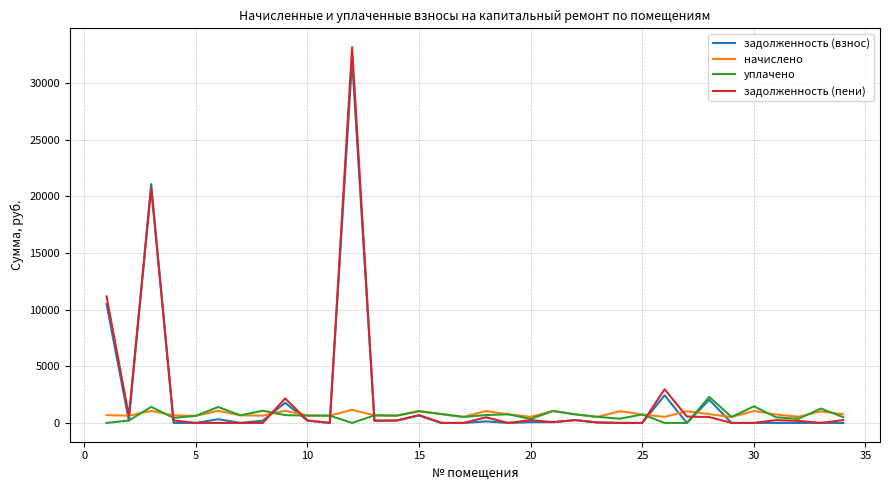

How many lines are shown in the chart?

4